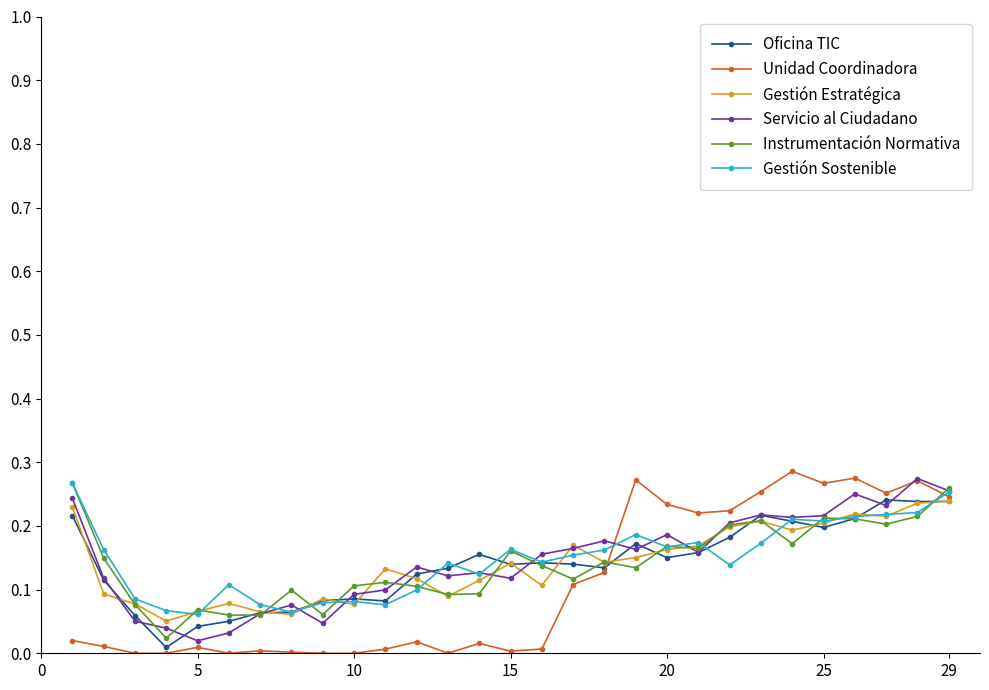

True or false: Unidad Coordinadora has more than 1 interior local peaks.

True